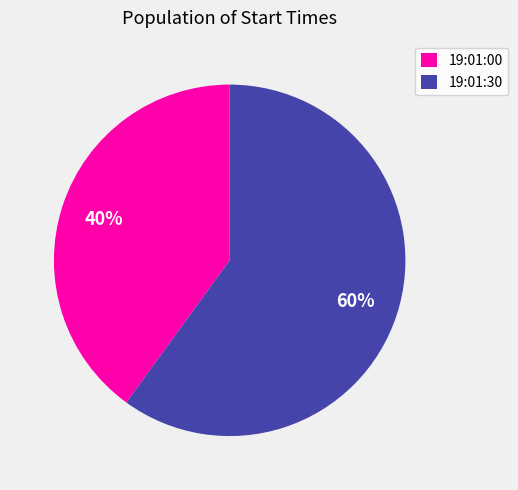

Does 19:01:30 represent more than half of the total?

Yes